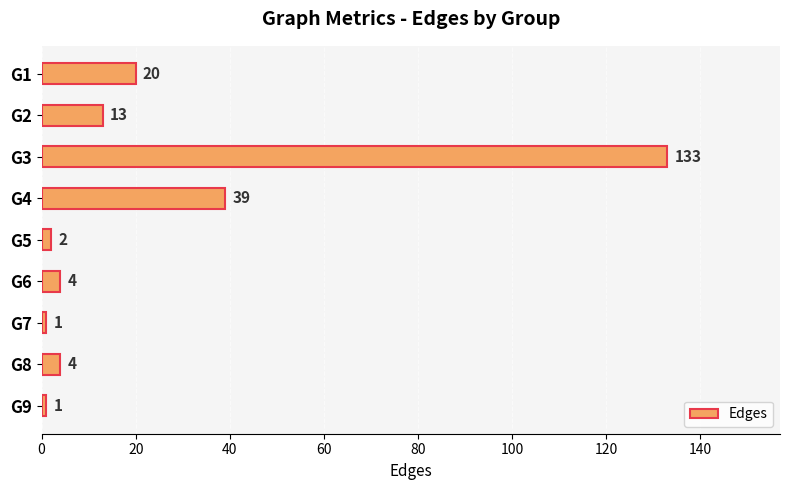

What is the difference between the values at G6 and G1?

16